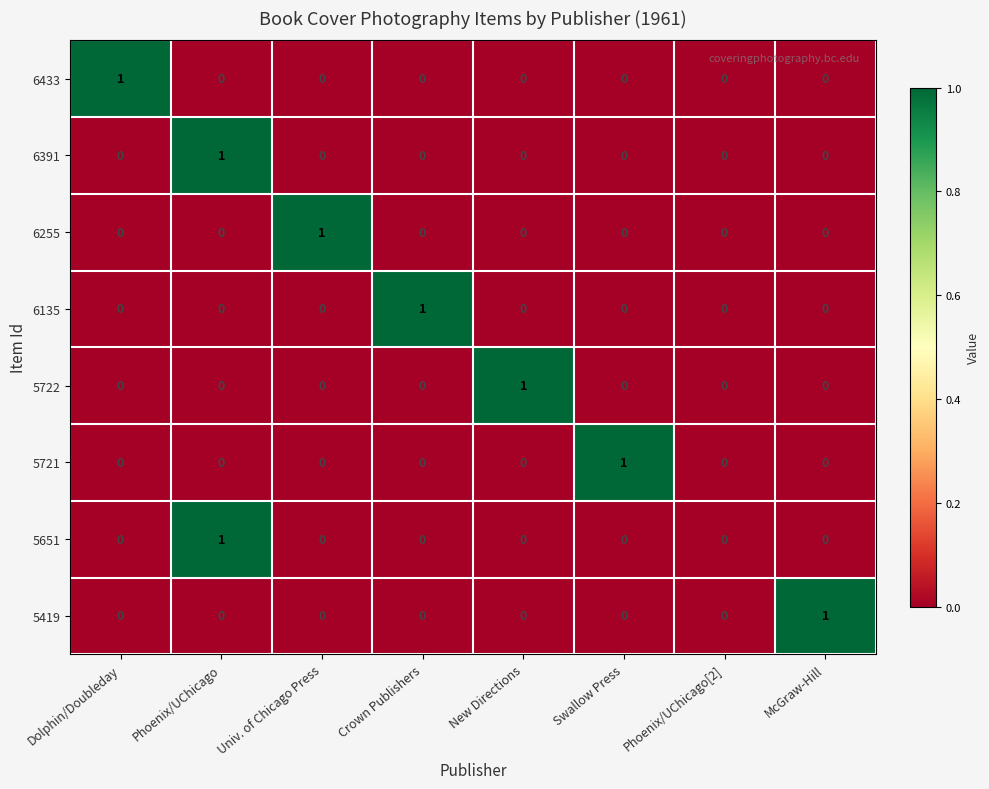

True or false: 5419 has a value of 0 at Univ. of Chicago Press.

True